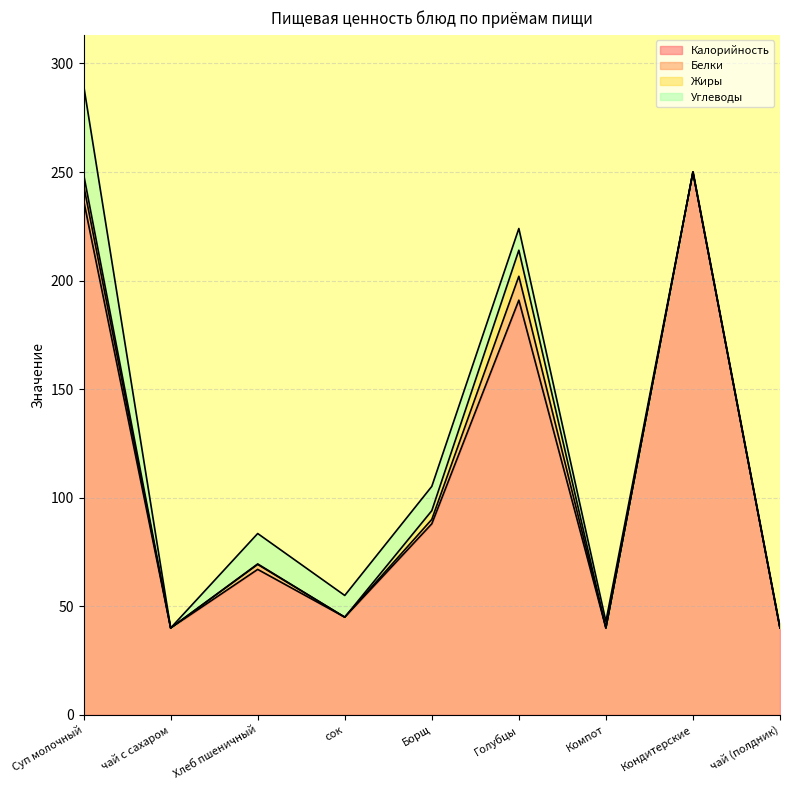

The value of Углеводы at Кондитерские is 0.0. True or false?

True